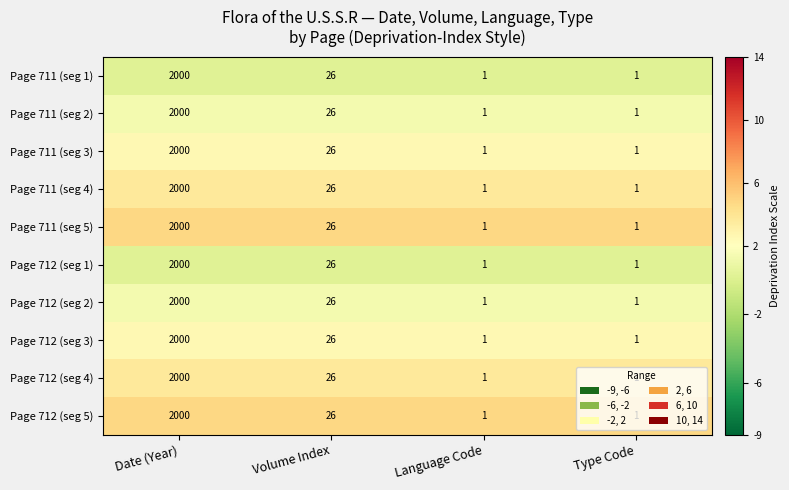

What is the difference between the Page 712 (seg 2) values at Date (Year) and Volume Index?

1974